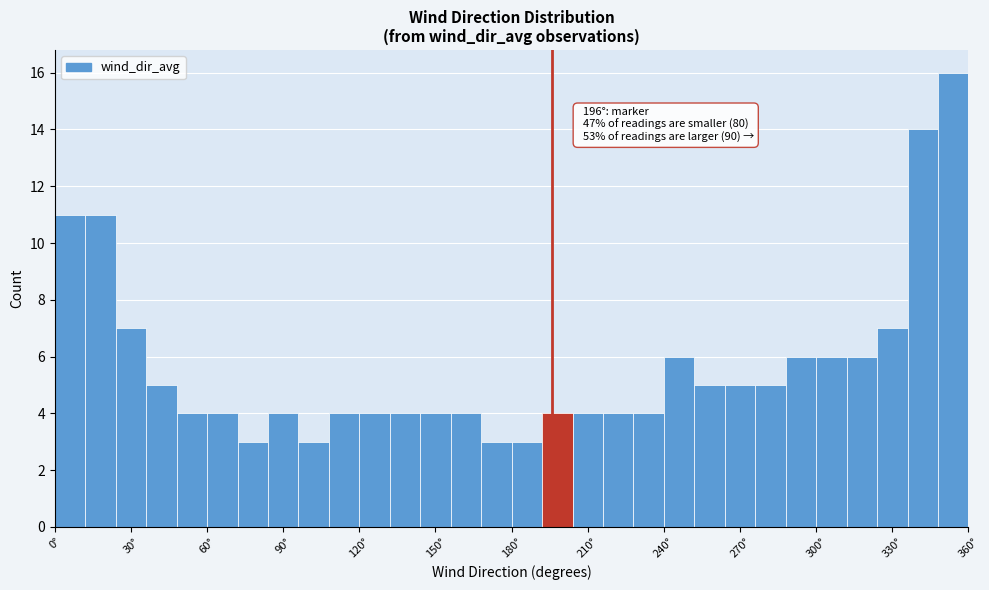

Around what value on the x-axis is the tallest bar? Give the approximate position of its centre, as read against the axis.

355